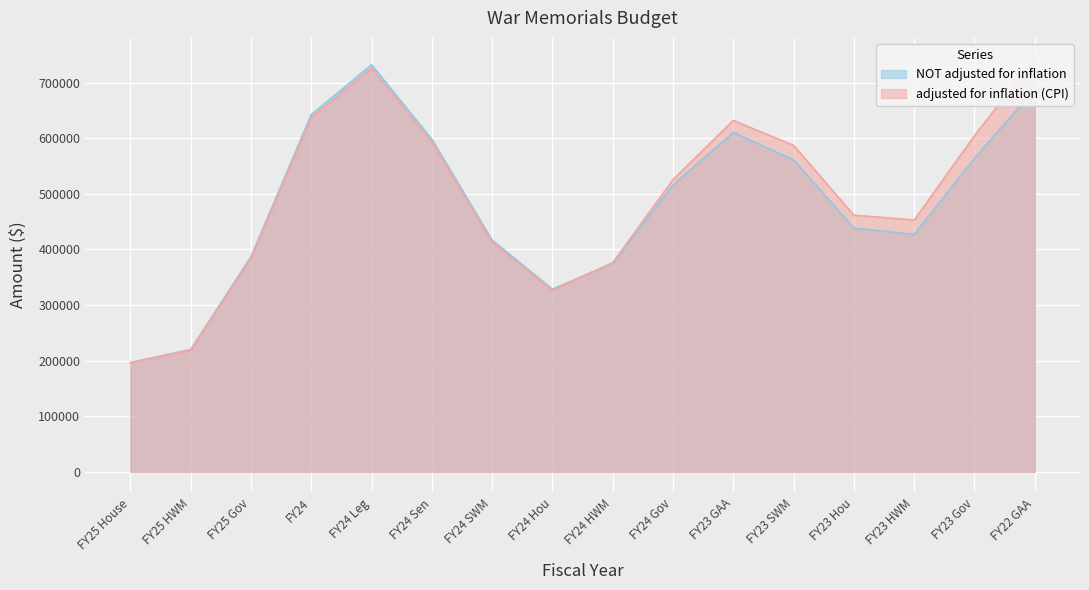

The adjusted for inflation (CPI) series shows 833841 at FY22 GAA. True or false?

True